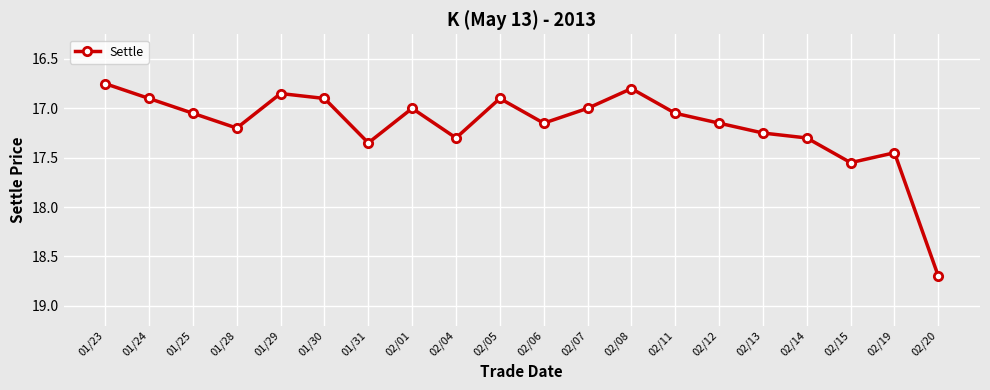

True or false: the data has more than 1 interior local peaks.

True